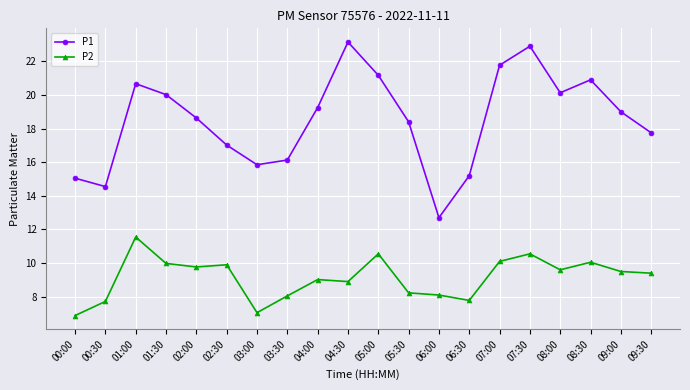

Between 01:00 and 06:00, which series saw the biggest shift?

P1